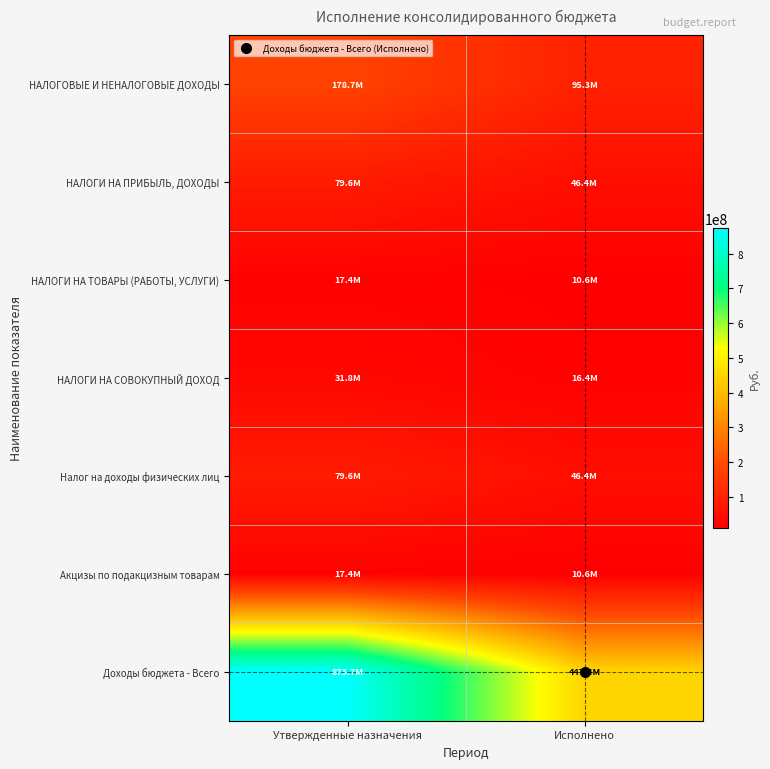

At Утвержденные назначения, list the series in order from smallest to largest.

НАЛОГИ НА ТОВАРЫ (РАБОТЫ, УСЛУГИ), Акцизы по подакцизным товарам, НАЛОГИ НА СОВОКУПНЫЙ ДОХОД, НАЛОГИ НА ПРИБЫЛЬ, ДОХОДЫ, Налог на доходы физических лиц, НАЛОГОВЫЕ И НЕНАЛОГОВЫЕ ДОХОДЫ, Доходы бюджета - Всего